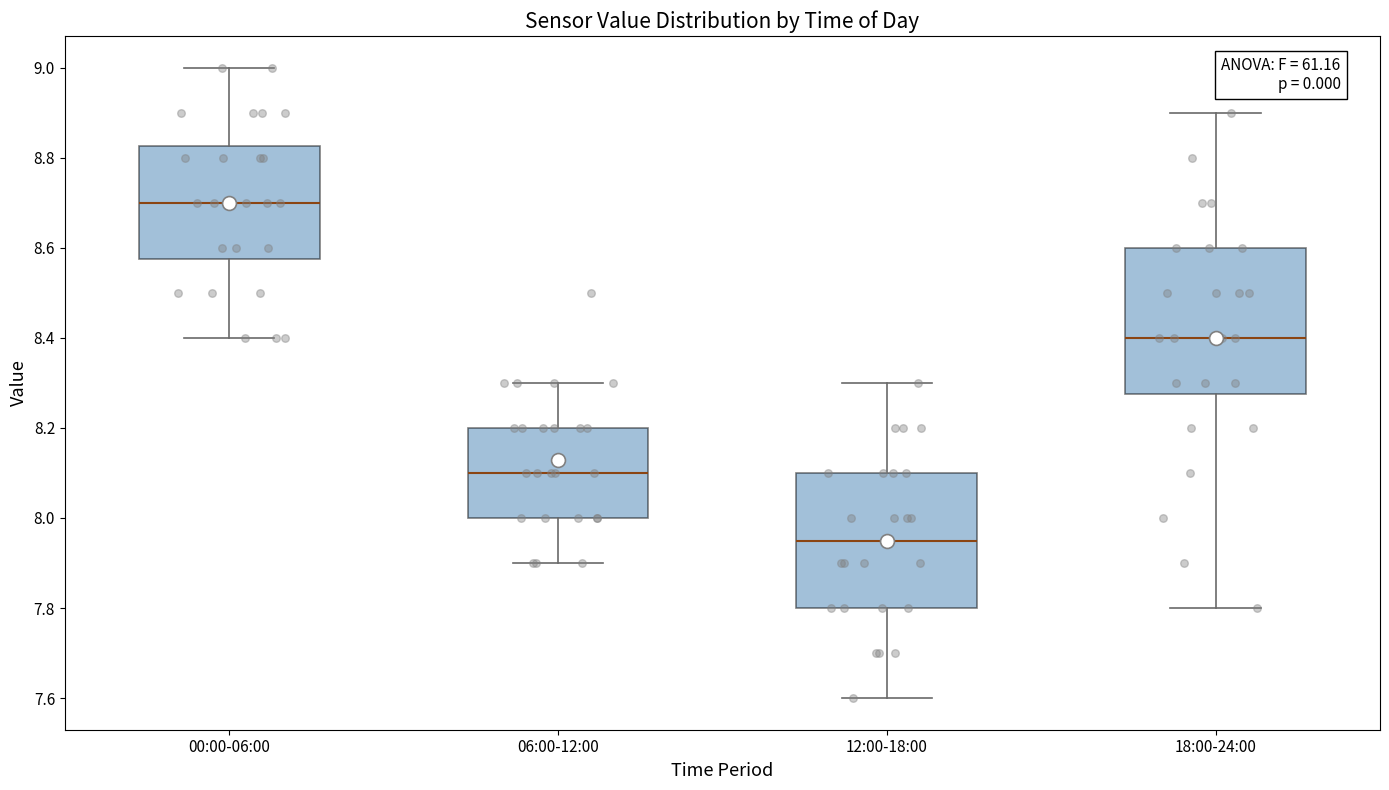

Comparing the boxes themselves (not the whiskers), which one is the tallest?

18:00-24:00